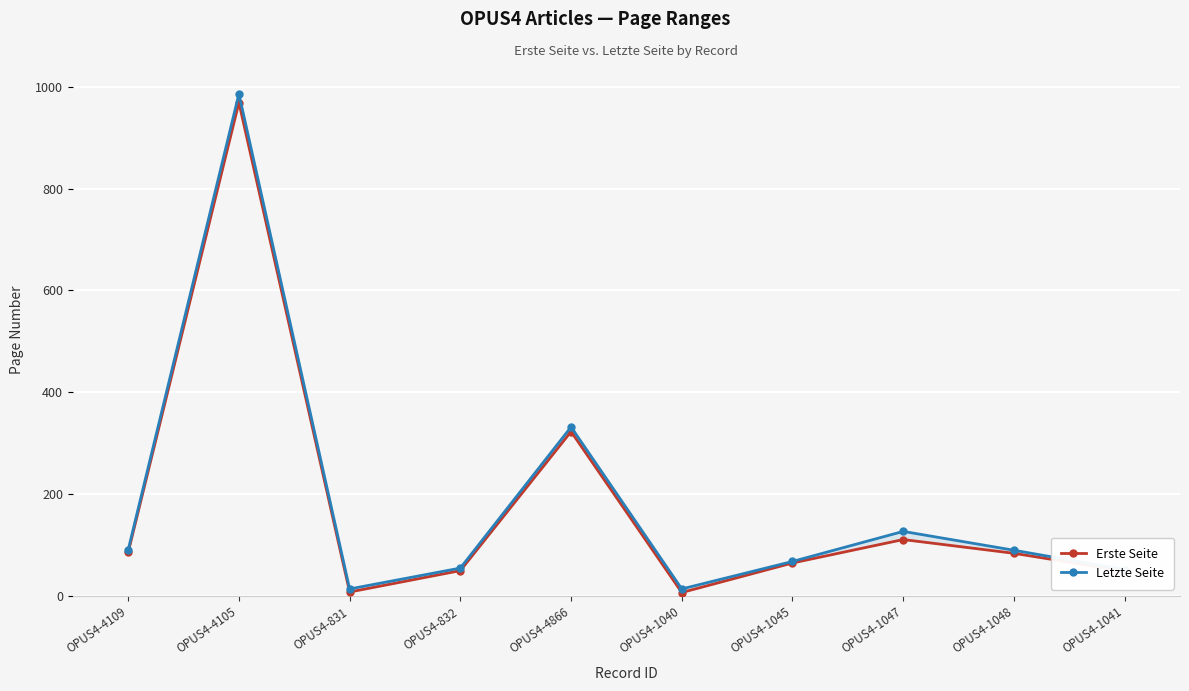

At how many categories does at least one series exceed 348?

1